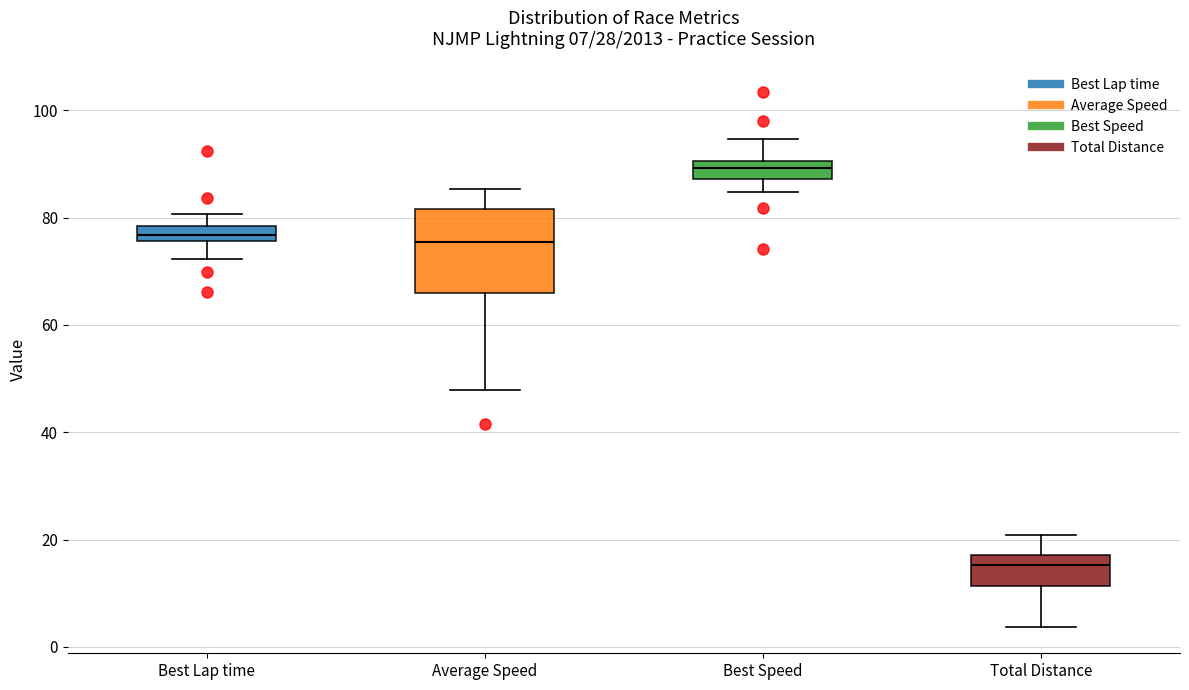

Which box's median line is the highest?

Best Speed